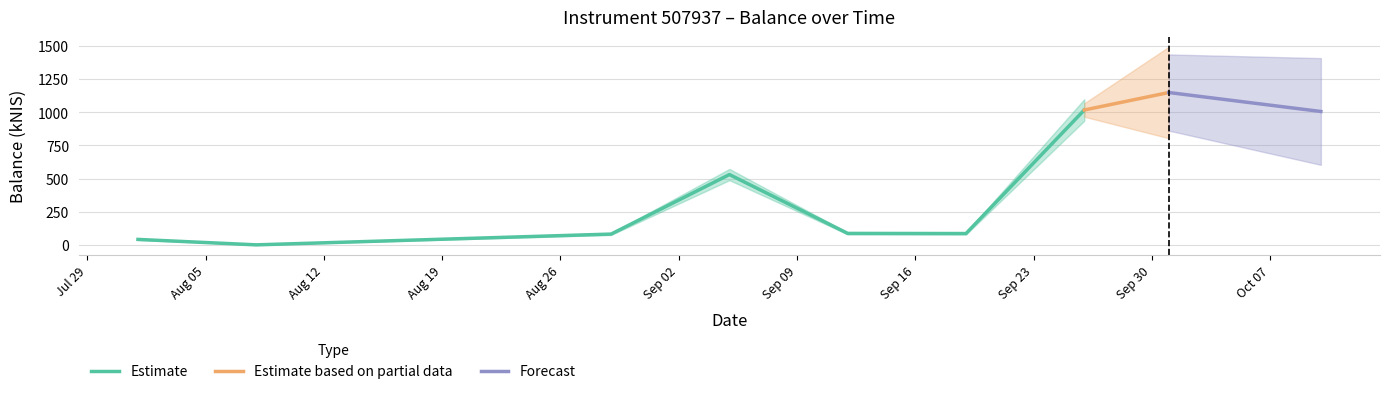

Rank the categories by value from highest to lowest.

2024-10-01, 2024-09-26, 2024-10-10, 2024-09-05, 2024-09-12, 2024-09-19, 2024-08-29, 2024-08-01, 2024-08-08